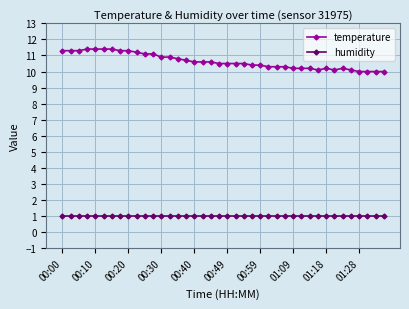

Which series has the widest spread of values?

temperature